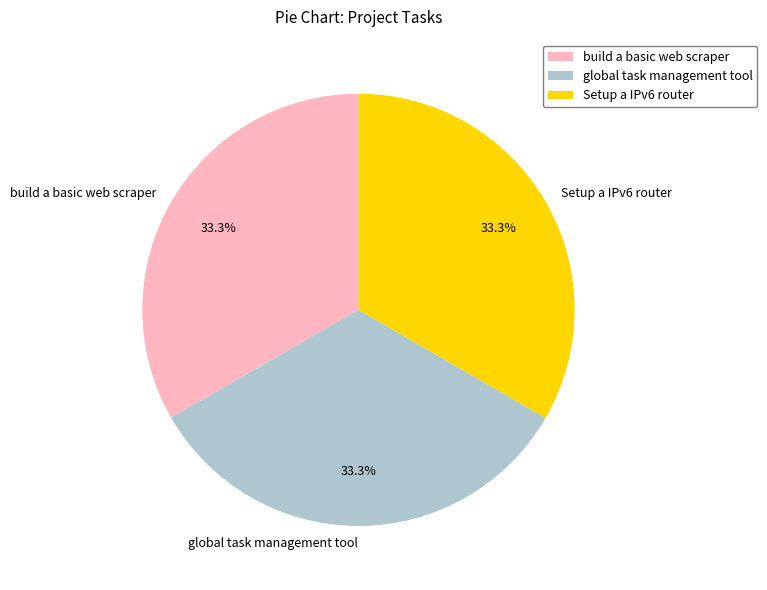

To the nearest percent, what is the average slice percentage?

33%